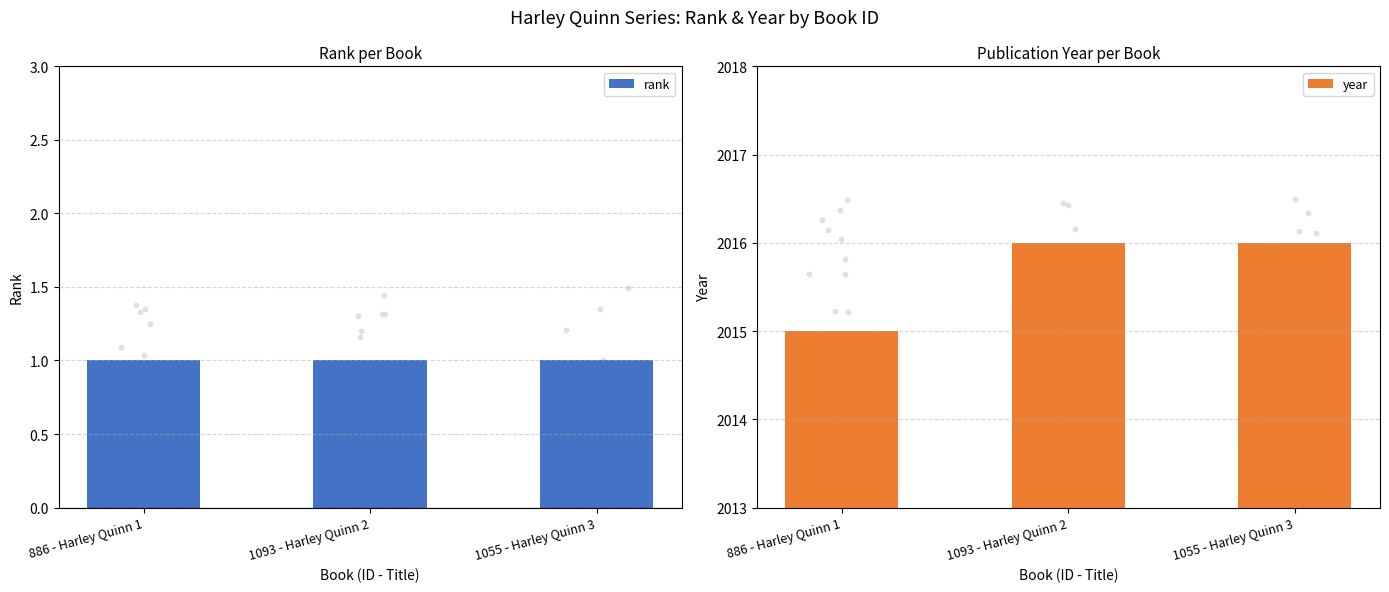

Which series contains the lowest Y value?

rank